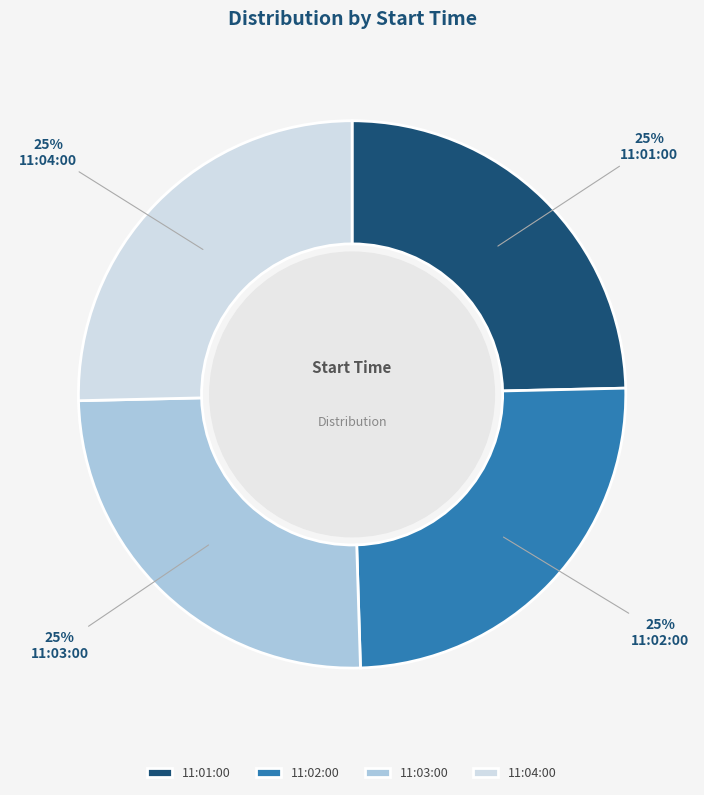

To the nearest percent, what portion does 11:04:00 represent?

25%